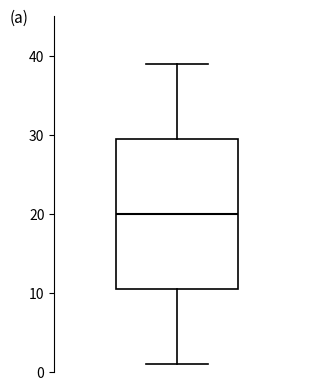

Read this box plot against the y-axis: the position of the median line, the range covered by the box, and the ends of both whiskers. The values are not printed on the chart, so give them approximately, as read against the axis.

median 20, box 11 to 30, whiskers 1 to 39